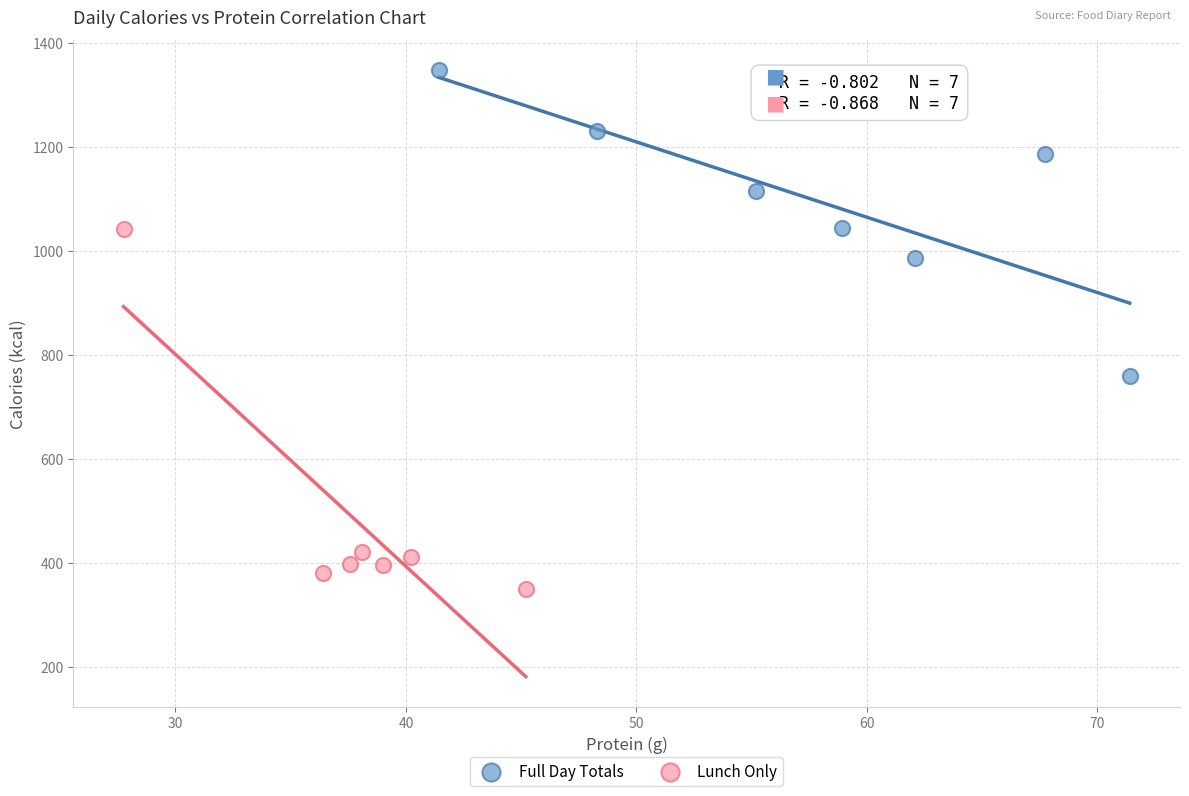

Which series has the widest spread of Y values?

Lunch Only